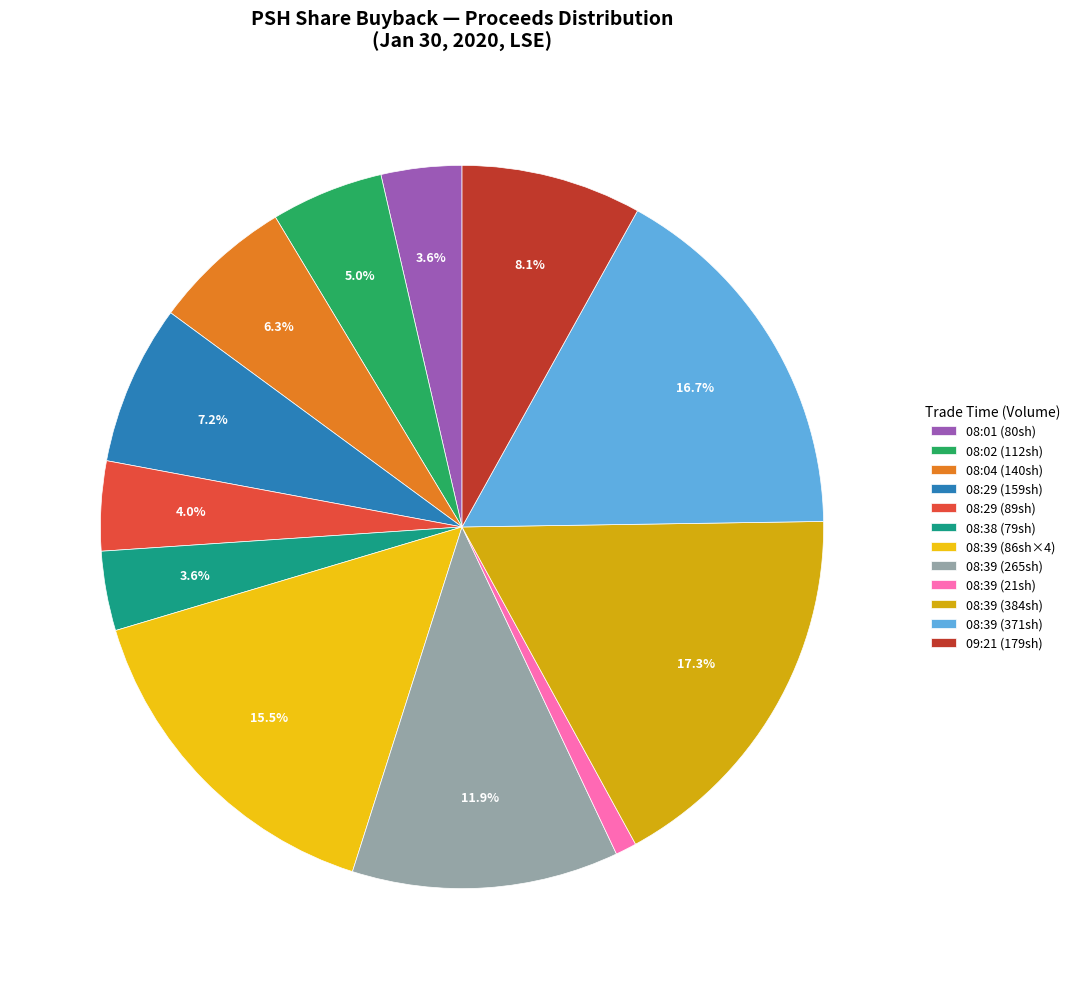

To the nearest percent, what is the difference between the largest and smallest slice percentages?

16%